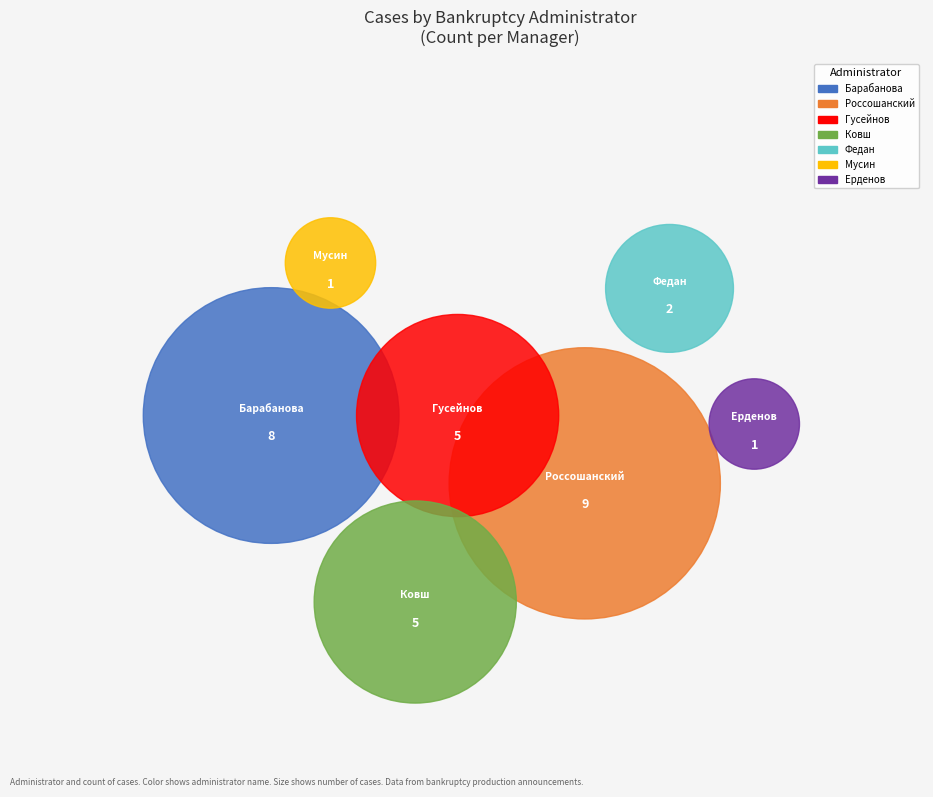

Which slice is the smallest?

Мусин Серик Александрович